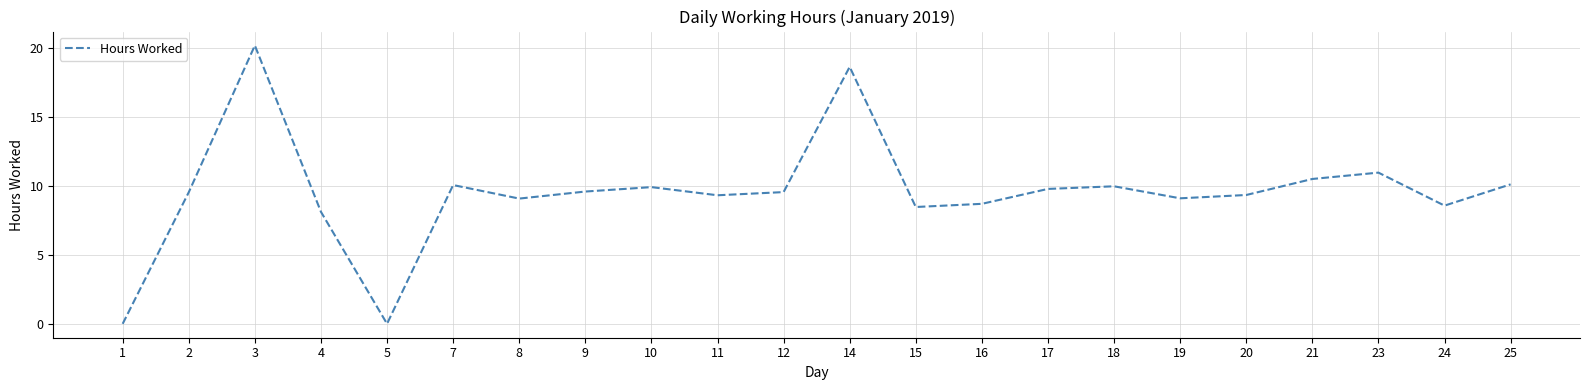

Read the value at 21.

10.5